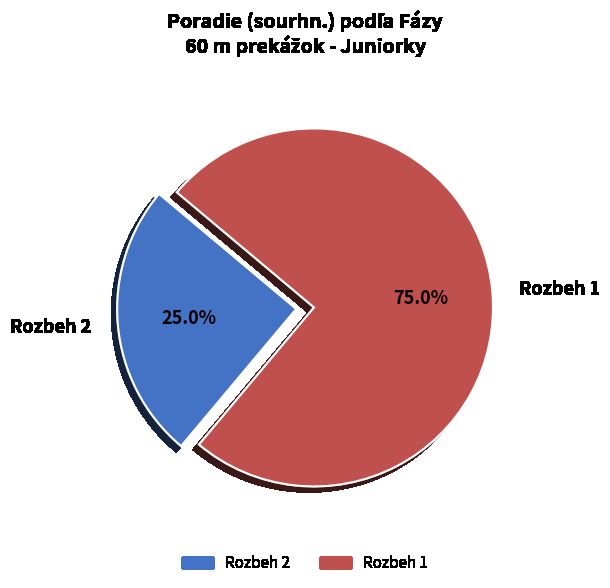

Does any single category account for the majority?

Yes